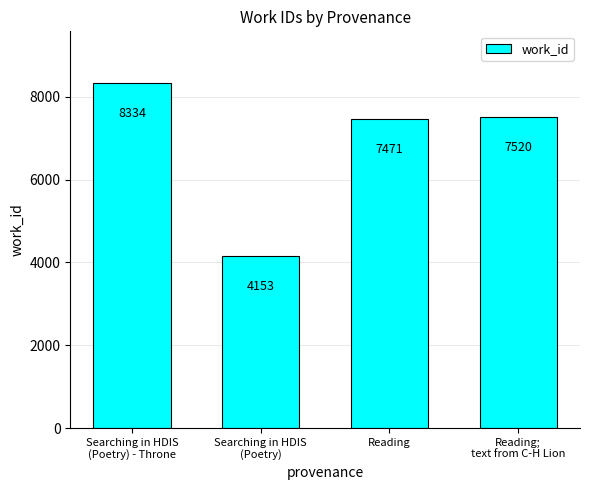

How many bars are there in total?

4